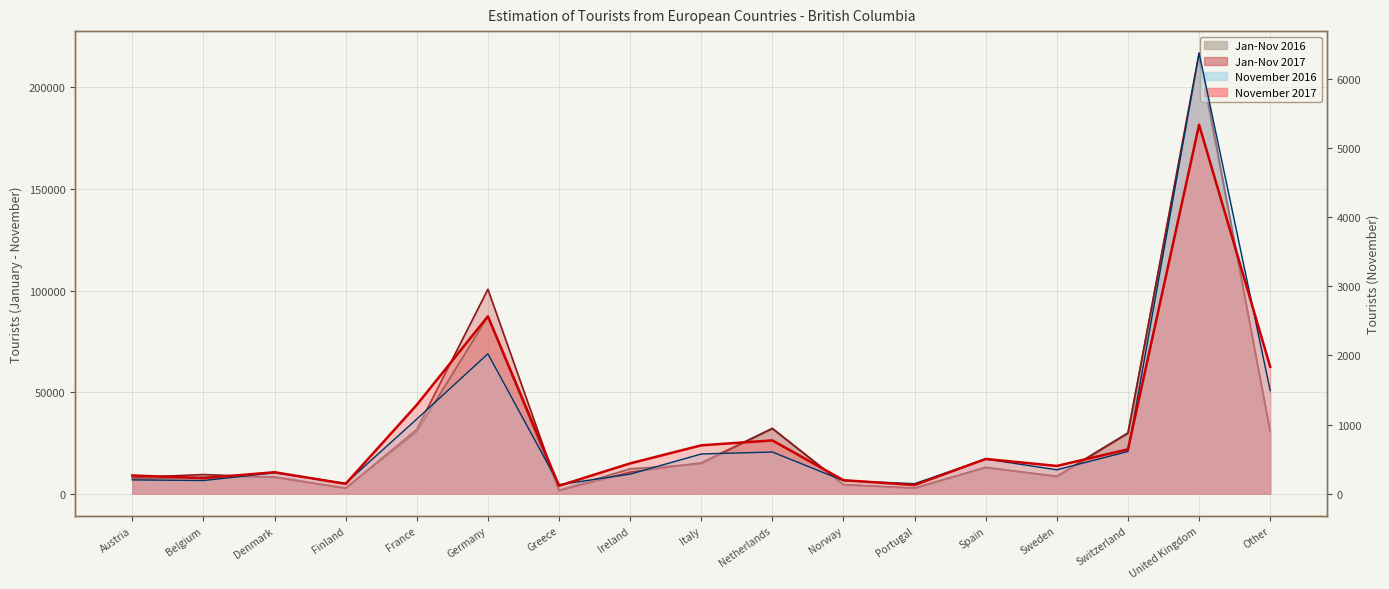

How many interior local valleys does the November 2016 series have?

5